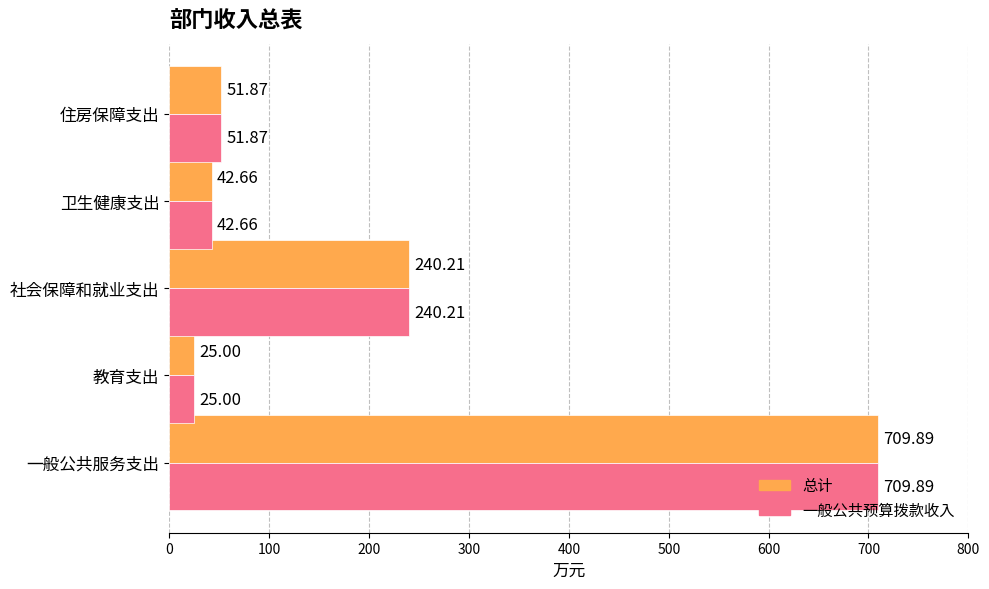

Where is 总计 nearest to the value 367?

社会保障和就业支出